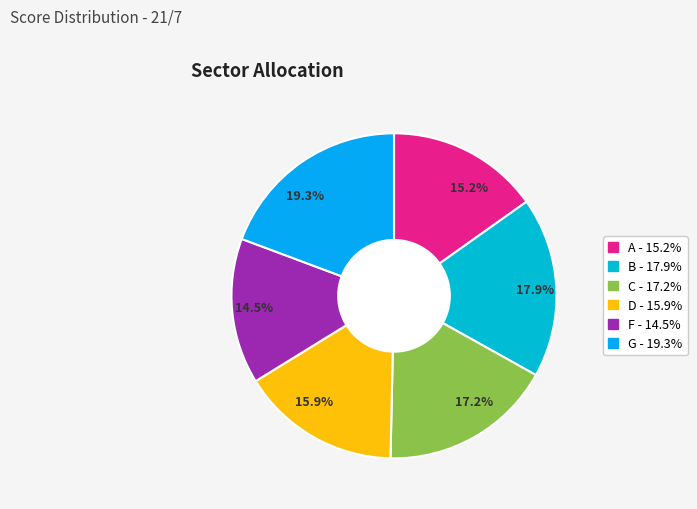

What portion of the pie excludes 17.9%?

82.1%